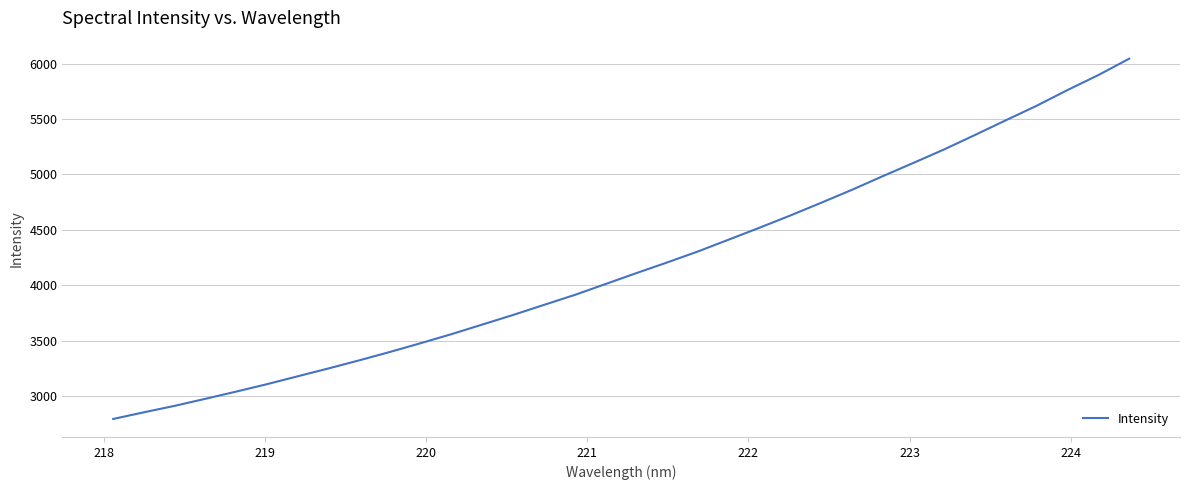

What is the difference between the maximum and minimum values?

3249.6